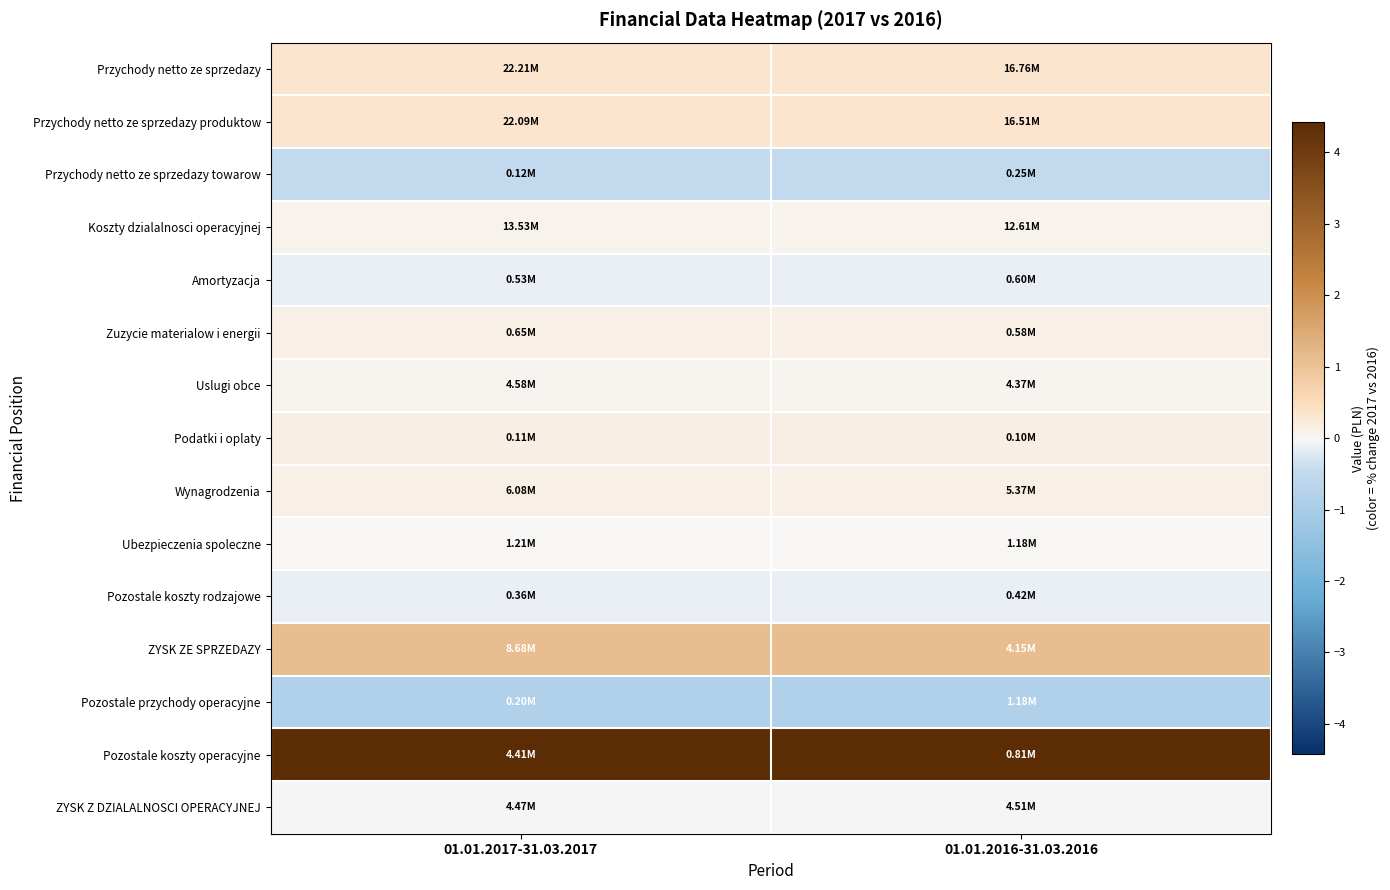

What is the total value across all series at 01.01.2016-31.03.2016?

5.1